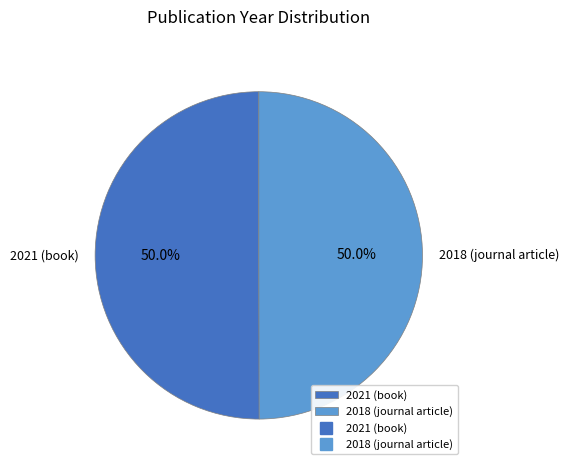

How many slices are in this pie chart?

2